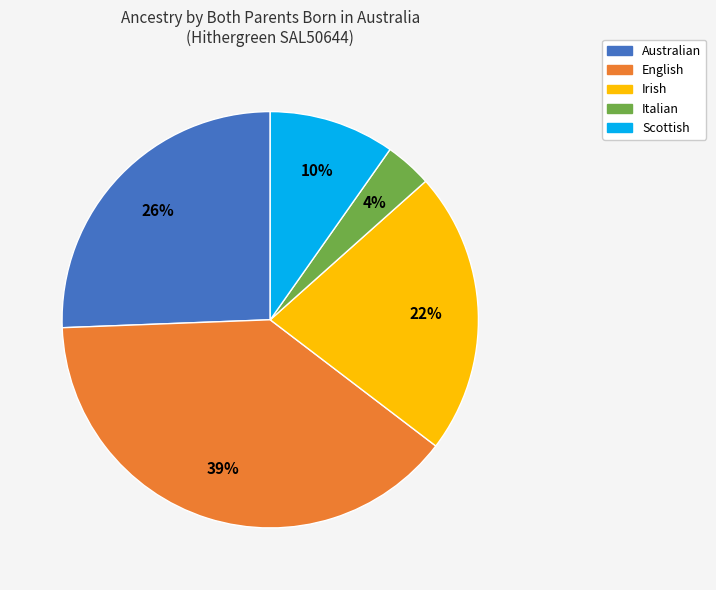

How many segments does this pie chart have?

5